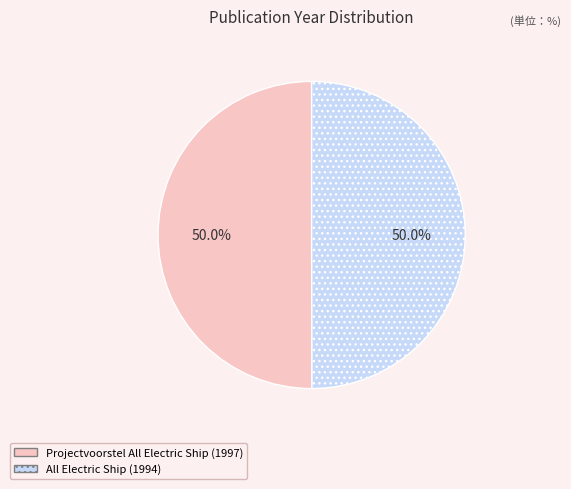

To the nearest percent, what portion does Projectvoorstel All Electric Ship (1997) represent?

50%